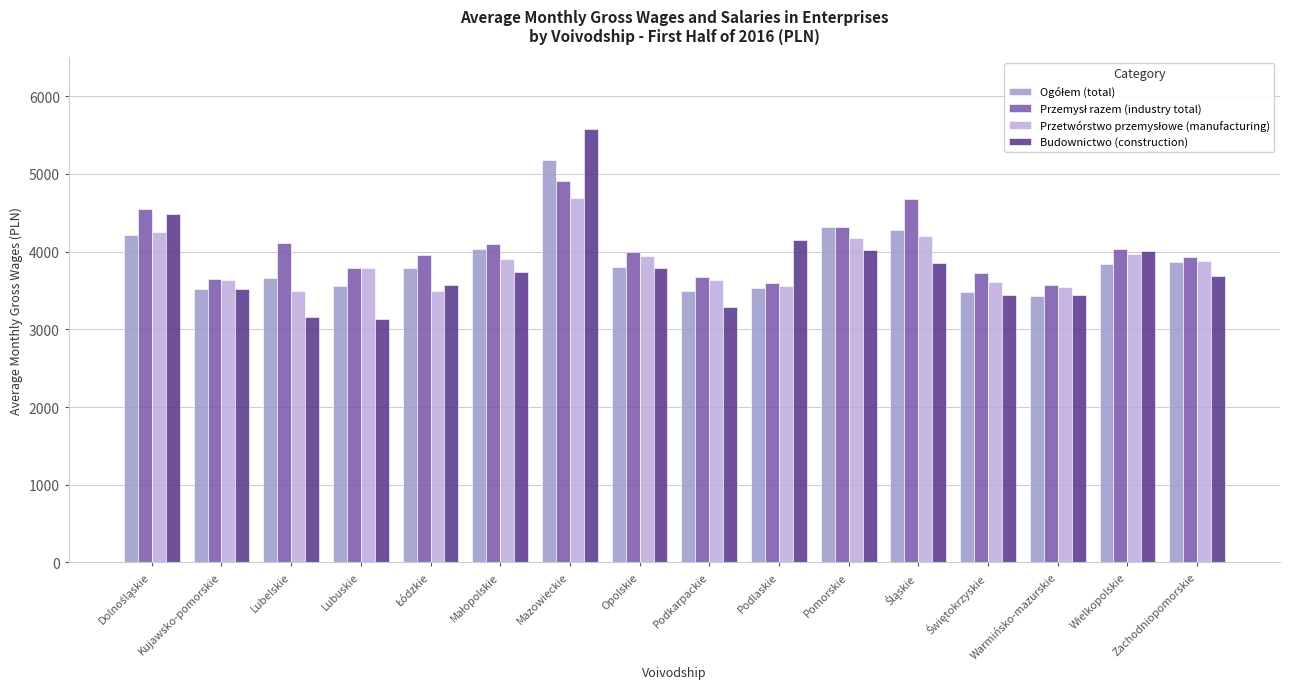

What is the minimum value shown in the chart?

3133.6